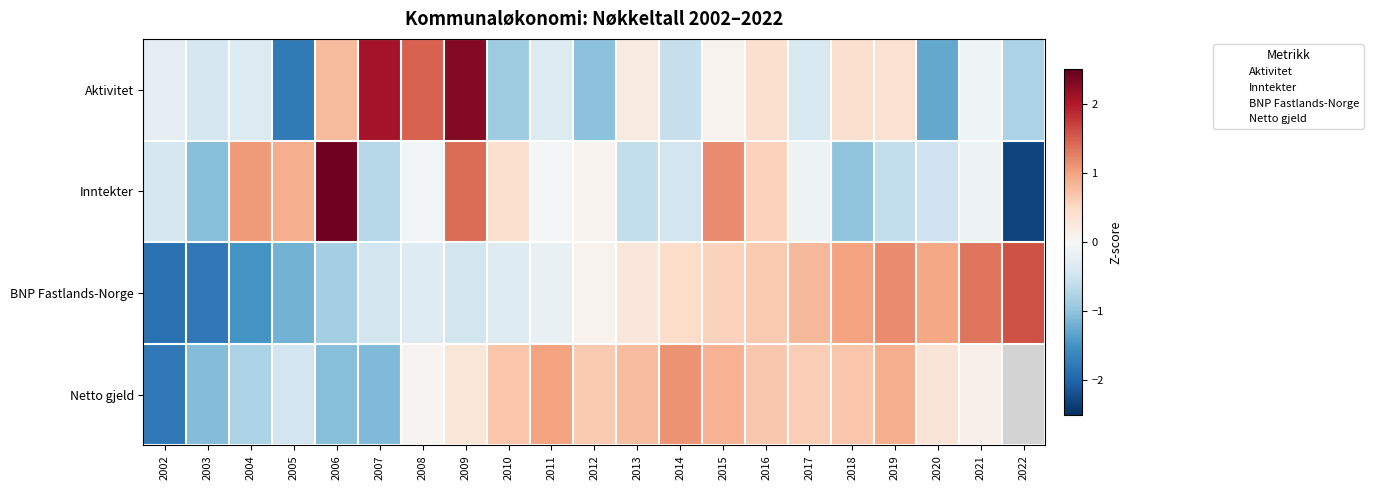

Where is BNP Fastlands-Norge nearest to the value 0?

2012